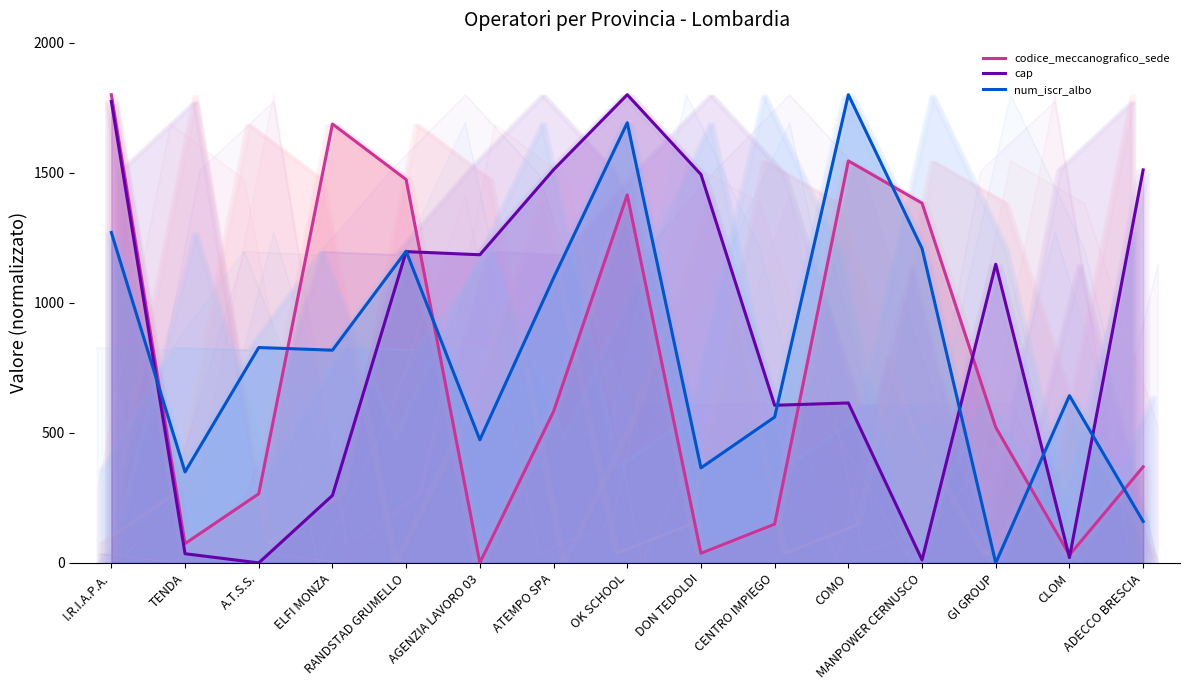

Reading left to right, list all the values displayed in this chart.

codice_meccanografico_sede: I.R.I.A.P.A.=1800.0	TENDA=74.0	A.T.S.S.=265.7	ELFI MONZA=1687.4	RANDSTAD GRUMELLO=1473.7	AGENZIA LAVORO 03=0.0	ATEMPO SPA=582.0	OK SCHOOL=1415.0	DON TEDOLDI=37.1	CENTRO IMPIEGO=149.0	COMO=1545.5	MANPOWER CERNUSCO=1383.0	GI GROUP=521.2	CLOM=30.4	ADECCO BRESCIA=369.4
cap: I.R.I.A.P.A.=1774.2	TENDA=35.3	A.T.S.S.=0.0	ELFI MONZA=259.3	RANDSTAD GRUMELLO=1196.7	AGENZIA LAVORO 03=1184.6	ATEMPO SPA=1511.4	OK SCHOOL=1800.0	DON TEDOLDI=1493.3	CENTRO IMPIEGO=605.9	COMO=614.8	MANPOWER CERNUSCO=11.3	GI GROUP=1148.1	CLOM=20.4	ADECCO BRESCIA=1510.8
num_iscr_albo: I.R.I.A.P.A.=1270.3	TENDA=349.7	A.T.S.S.=828.0	ELFI MONZA=817.7	RANDSTAD GRUMELLO=1198.3	AGENZIA LAVORO 03=473.1	ATEMPO SPA=1095.4	OK SCHOOL=1692.0	DON TEDOLDI=365.1	CENTRO IMPIEGO=560.6	COMO=1800.0	MANPOWER CERNUSCO=1208.6	GI GROUP=0.0	CLOM=642.9	ADECCO BRESCIA=159.4